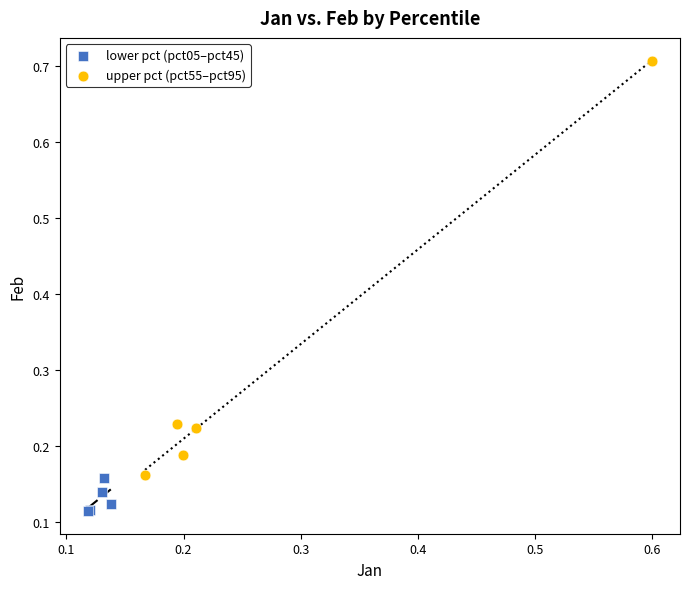

Which series has the widest spread of Y values?

upper pct (pct55–pct95)